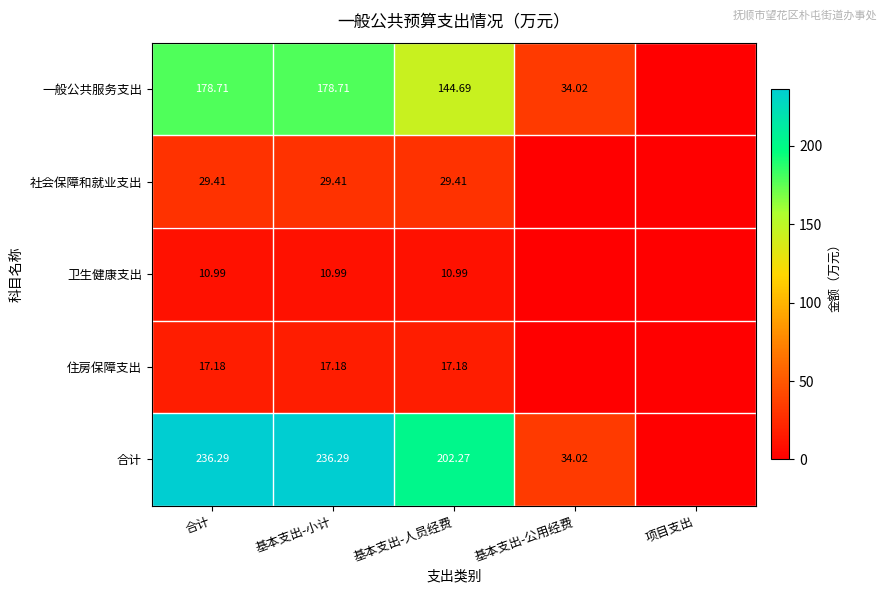

At 基本支出-人员经费, list the series in order from largest to smallest.

合计, 一般公共服务支出, 社会保障和就业支出, 住房保障支出, 卫生健康支出